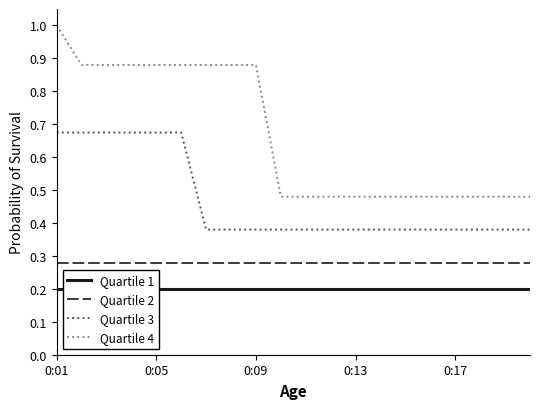

True or false: Quartile 2 and Quartile 4 cross at least once.

False